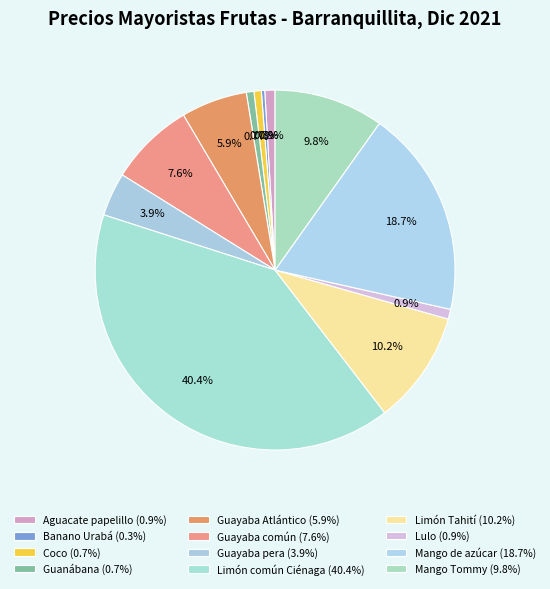

How many slices are in this pie chart?

12